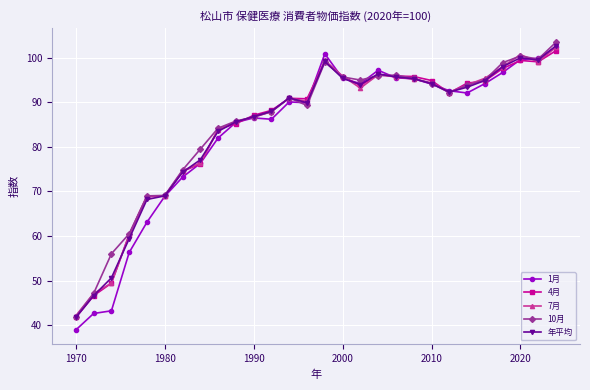

What is the greatest value displayed?

103.5